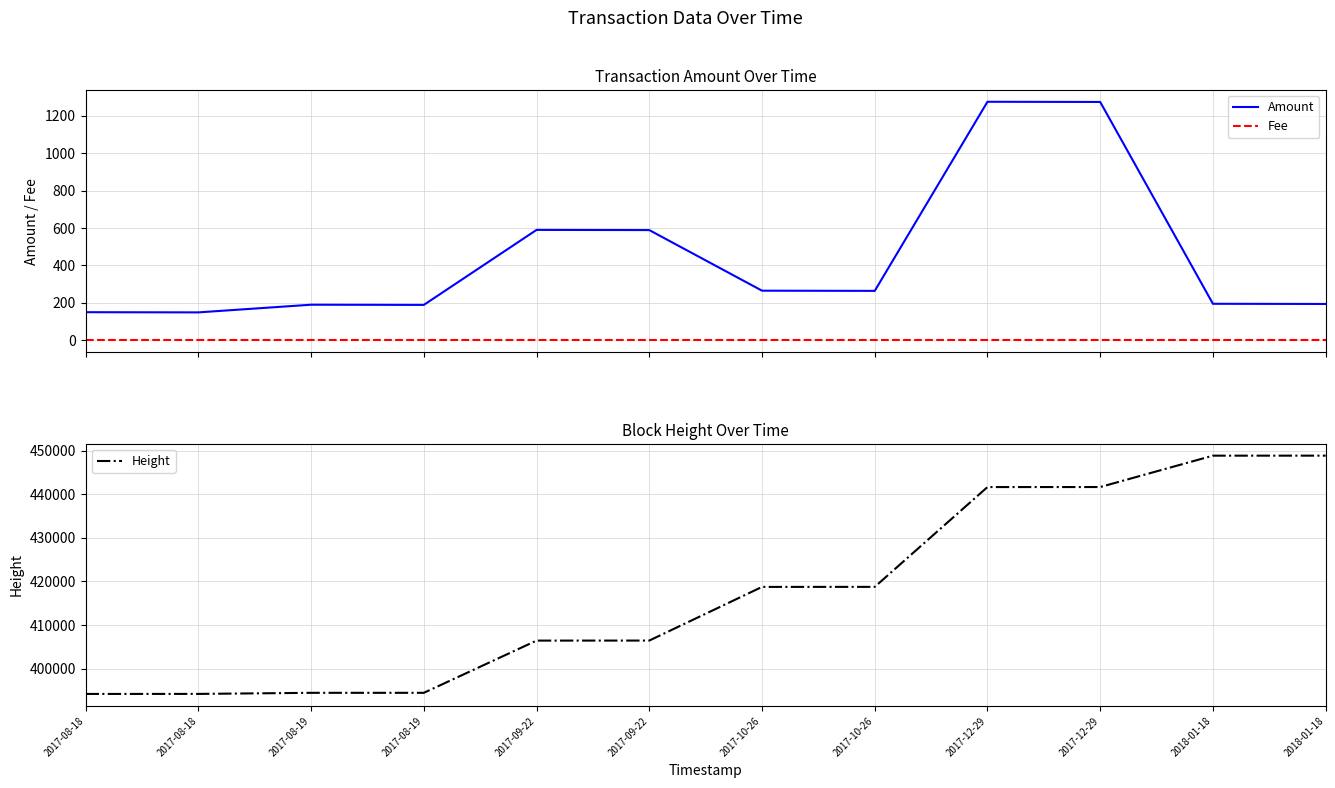

What is the difference between the Height values at 2018-01-18 and 2017-12-29?

7195